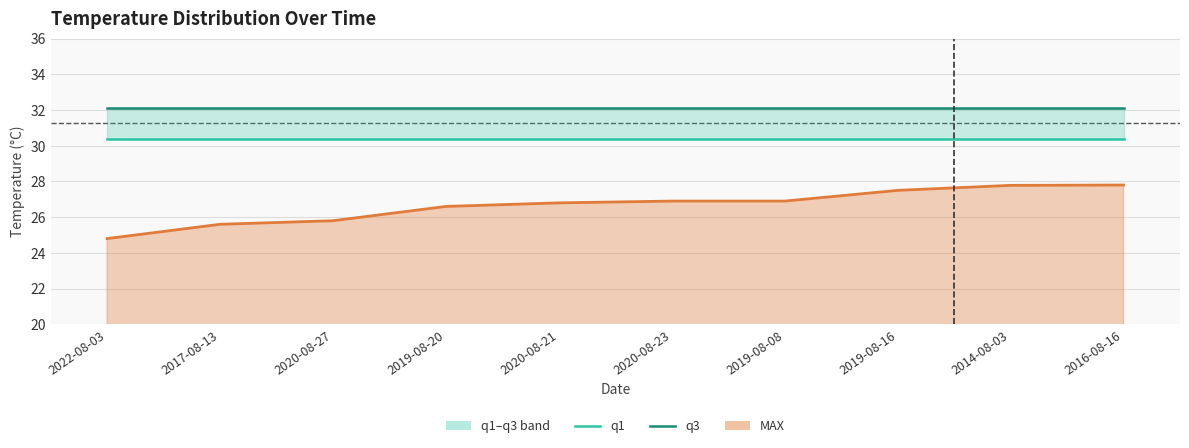

Is it true that q3 equals 21.1 at 2019-08-08?

False